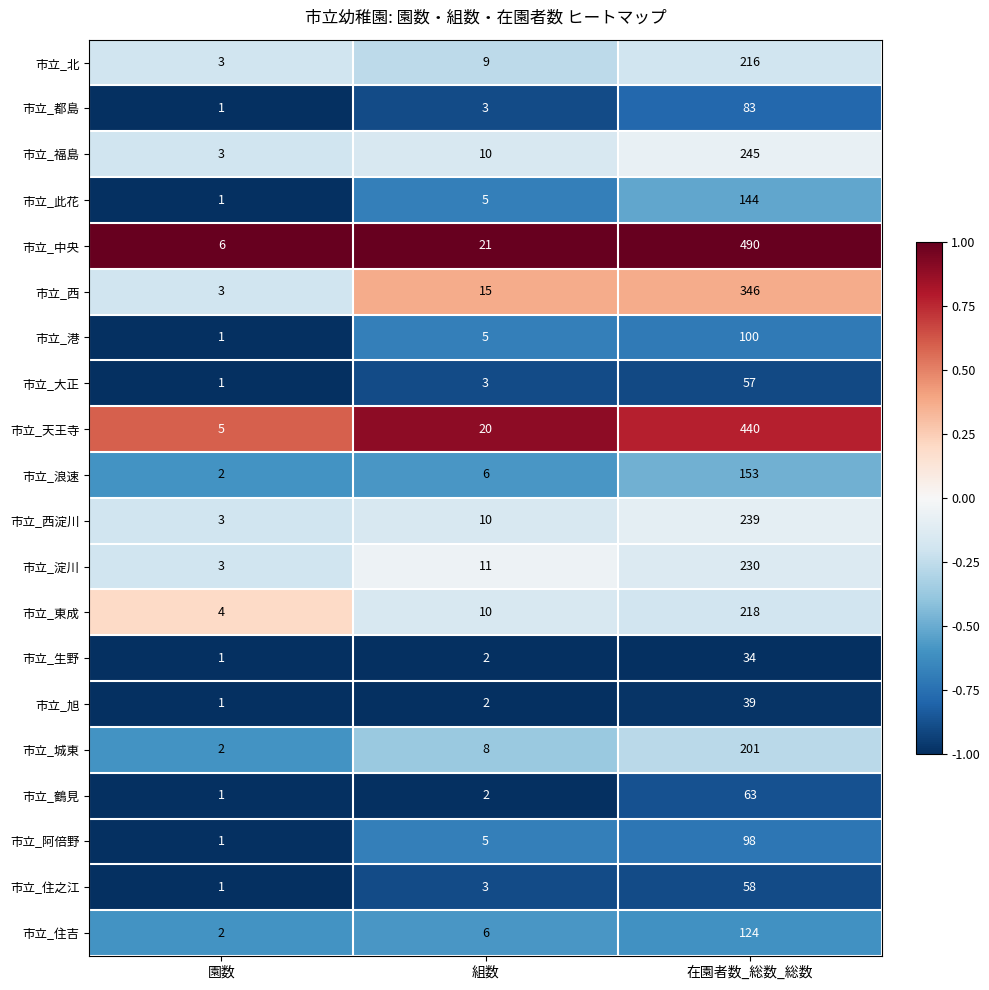

Rank the series by their maximum value, from lowest to highest.

市立_生野, 市立_旭, 市立_大正, 市立_住之江, 市立_鶴見, 市立_都島, 市立_阿倍野, 市立_港, 市立_住吉, 市立_此花, 市立_浪速, 市立_城東, 市立_北, 市立_東成, 市立_淀川, 市立_西淀川, 市立_福島, 市立_西, 市立_天王寺, 市立_中央